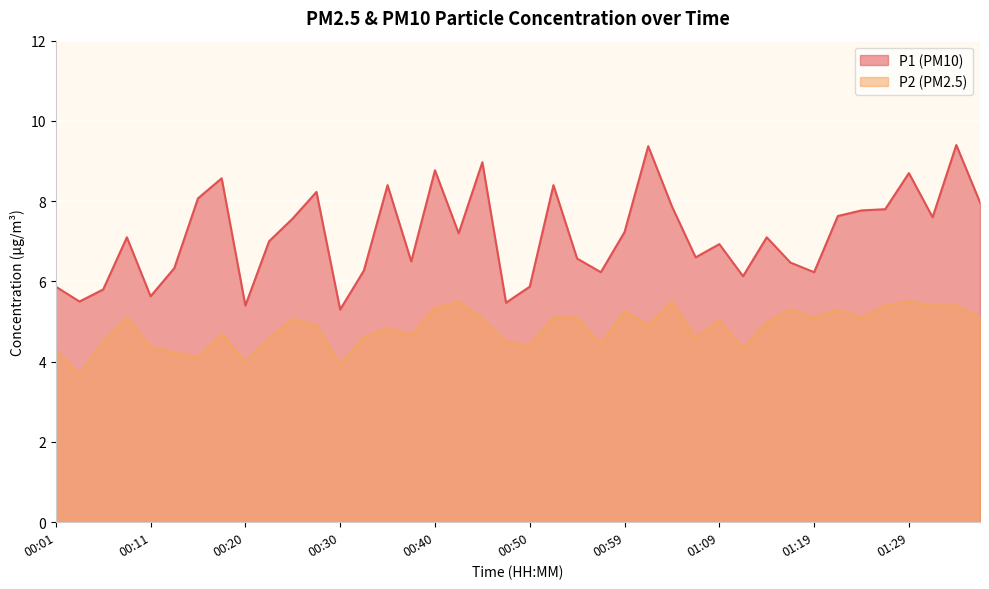

What is the spread (max minus min) of values at 00:33?

1.7